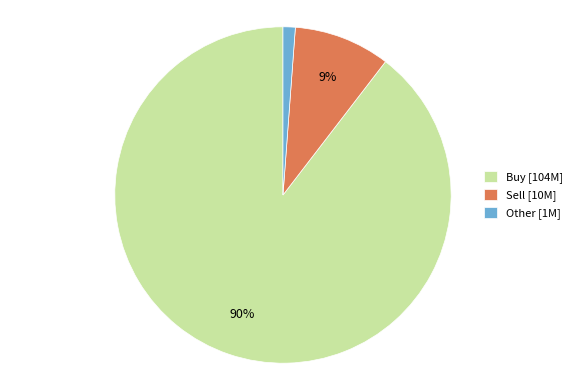

What is the majority slice?

Buy